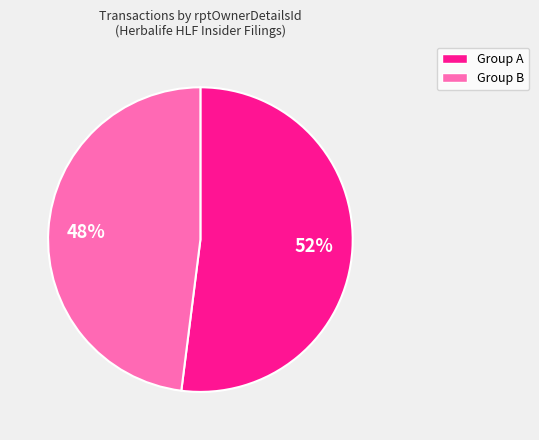

To the nearest percent, what is the average slice percentage?

50%